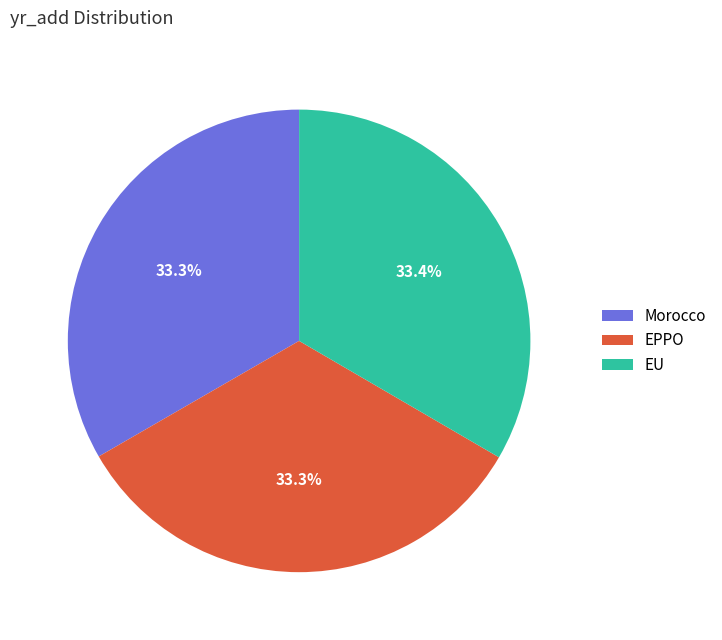

What percentage is the Morocco slice, to the nearest percent?

33%